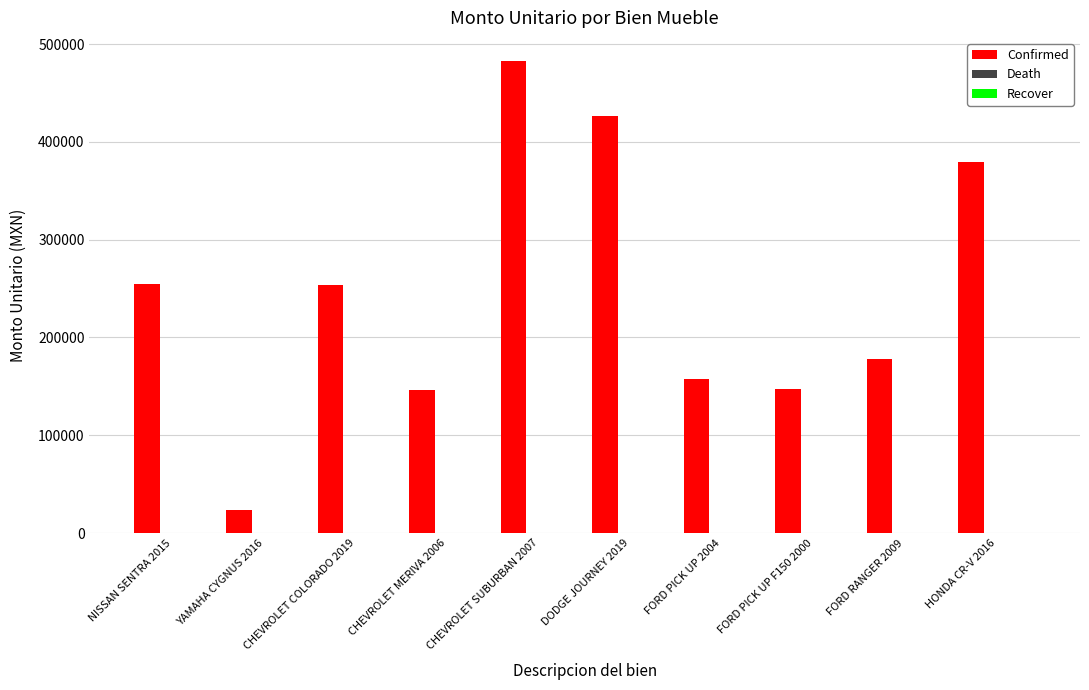

What is the difference between the Confirmed values at FORD RANGER 2009 and NISSAN SENTRA 2015?

77048